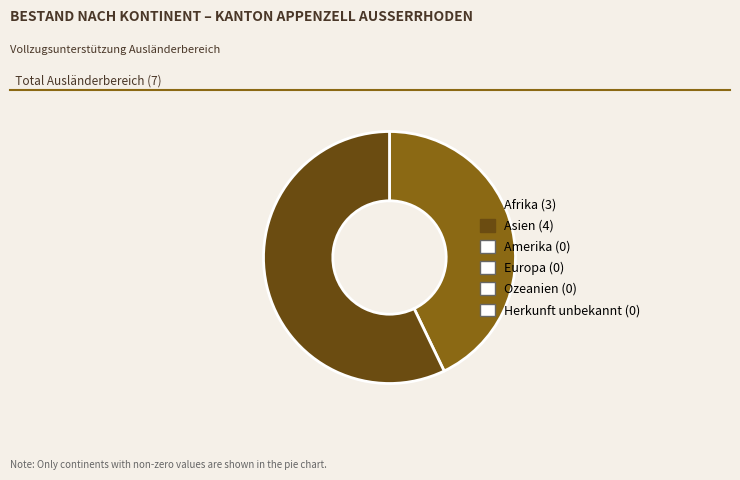

Is there any slice that represents more than half of the pie?

Yes